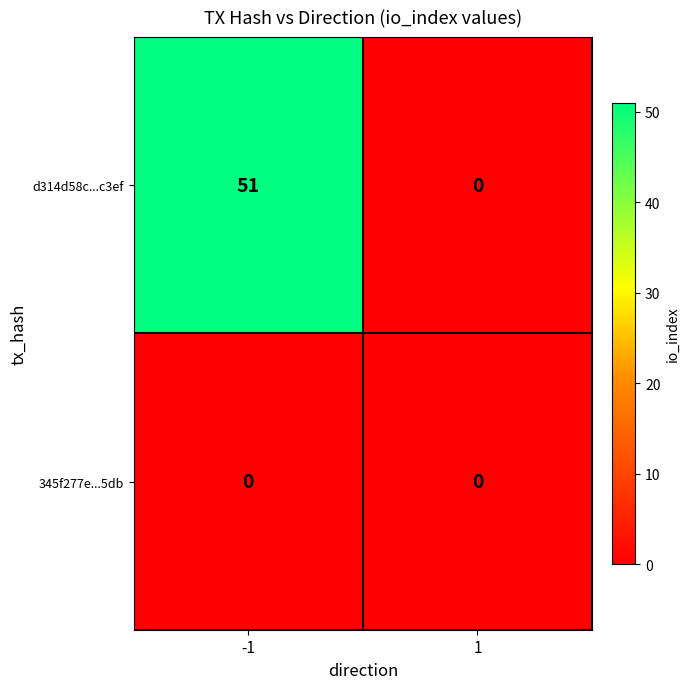

Which series has the widest spread of values?

d314d58c...c3ef